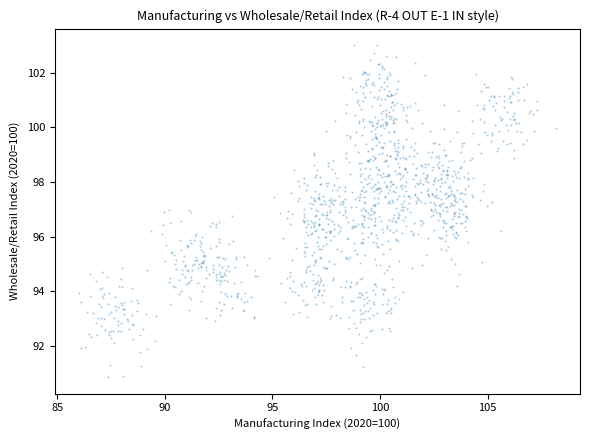

What is the range of X values (max minus min)?

22.2